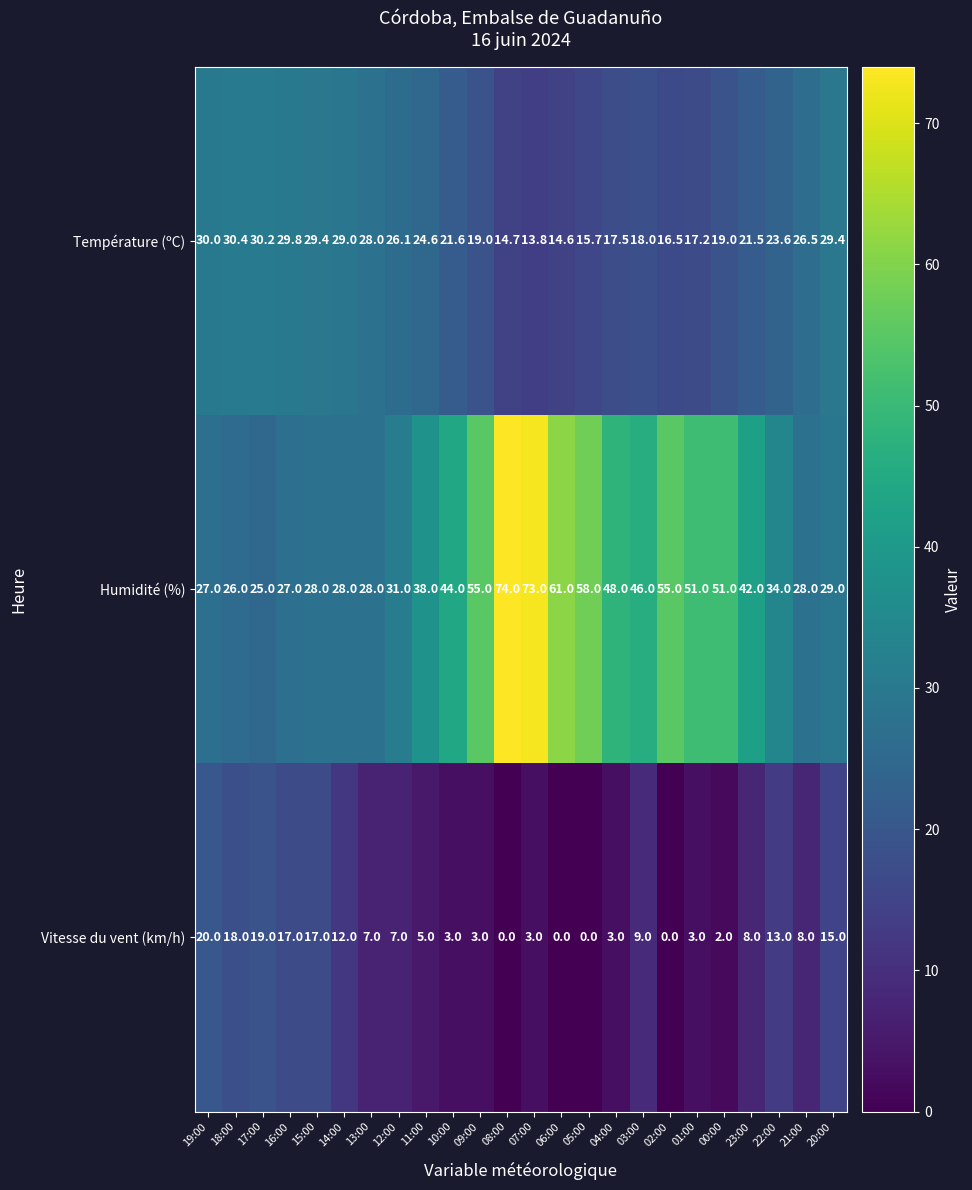

What is the average value of the Température (ºC) series?

22.8